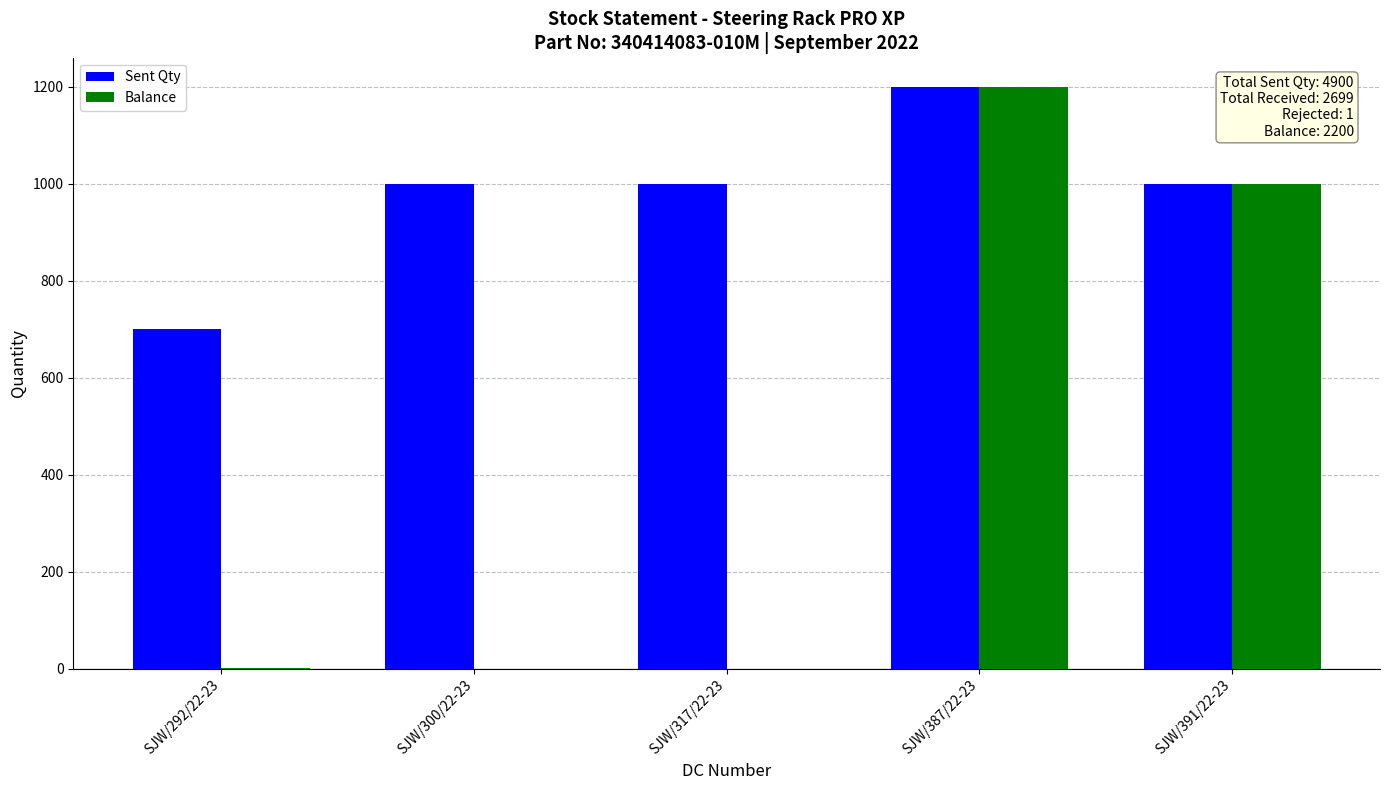

At which category is the sum across all series the highest?

SJW/387/22-23